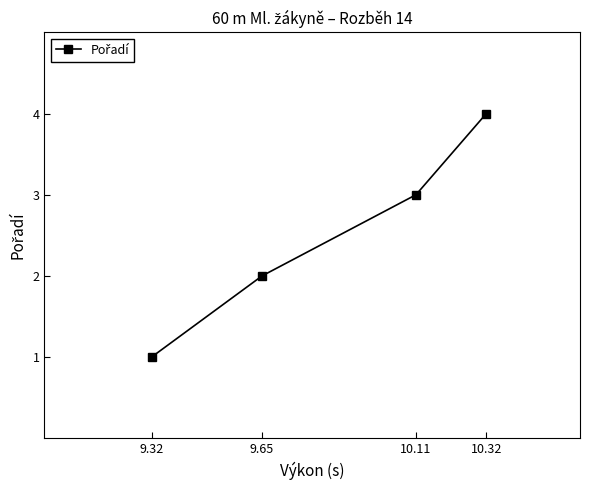

Count the values in the range 2 to 4.

3